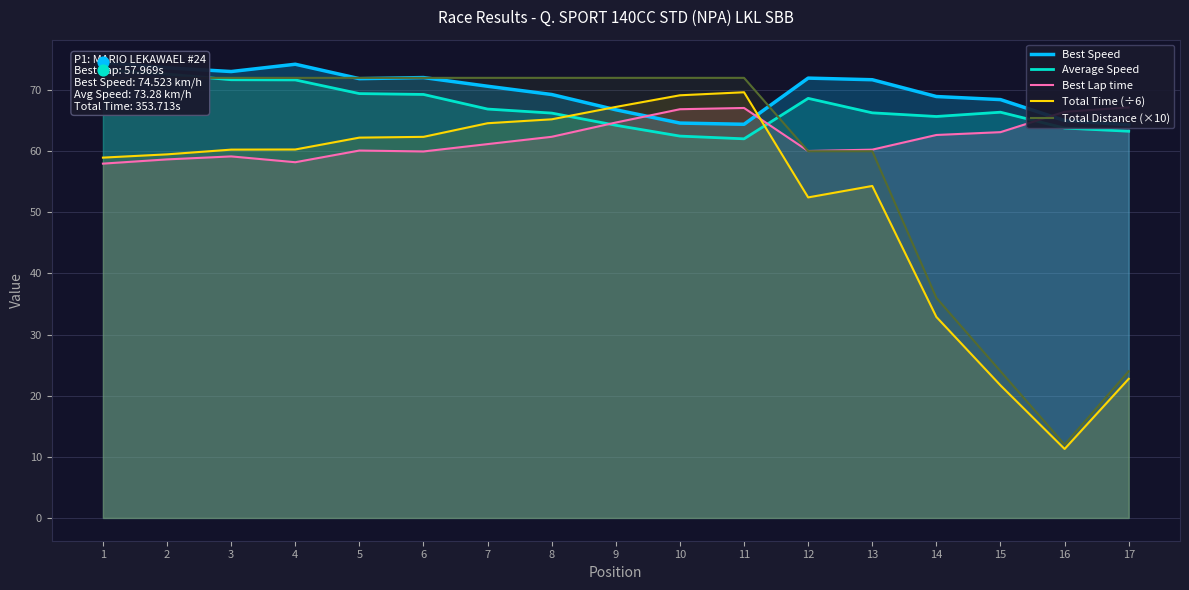

Which series has the largest total across all categories?

Best Speed